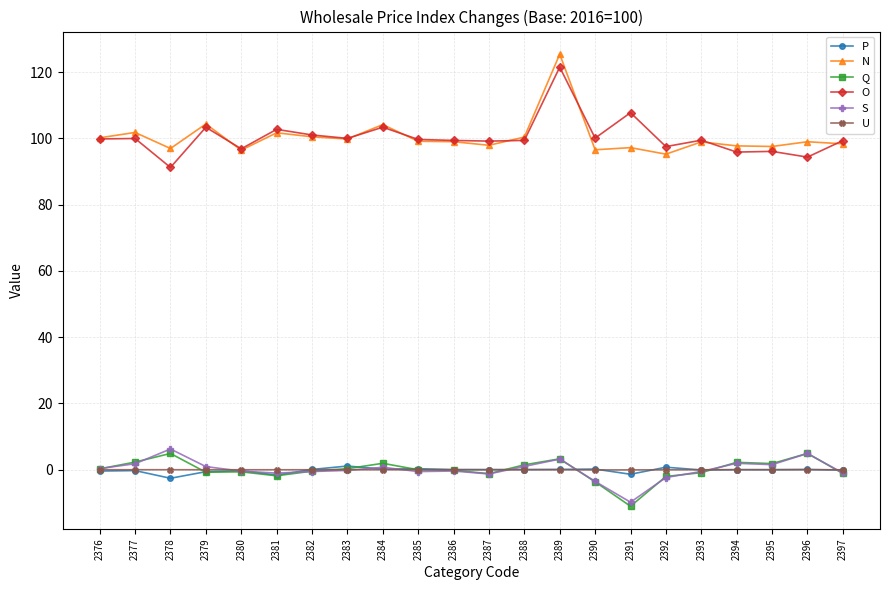

What are all the series names shown in the legend?

P, N, Q, O, S, U